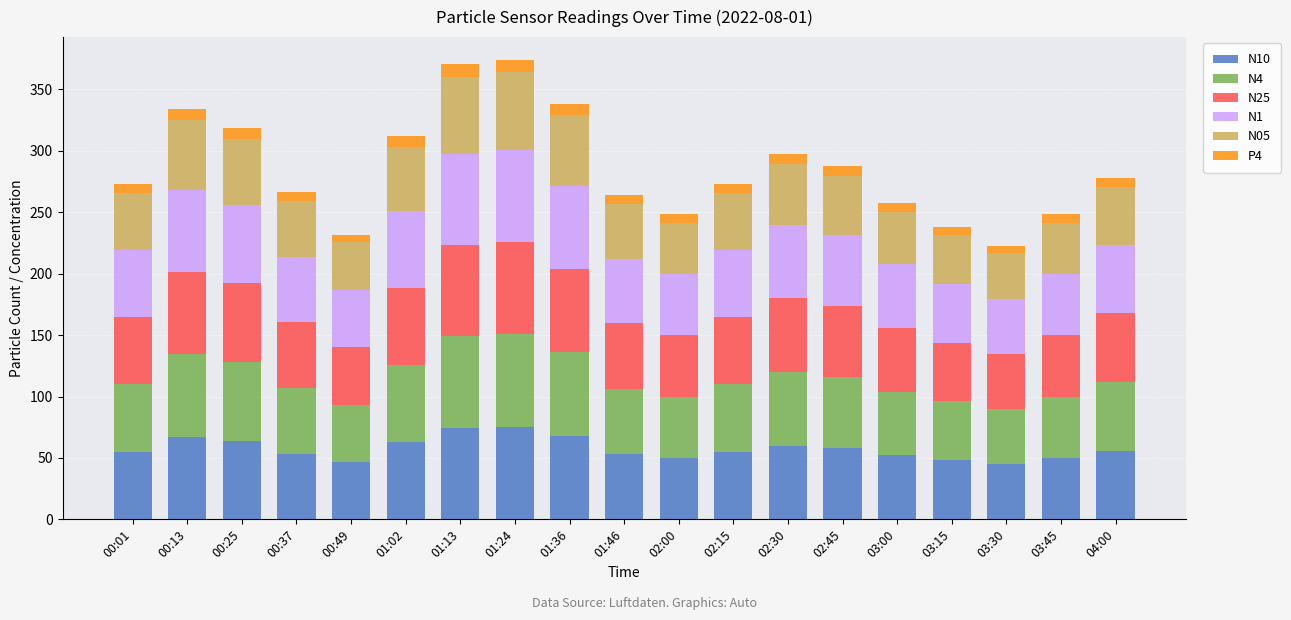

Where does the P4 series first go above 7?

00:01